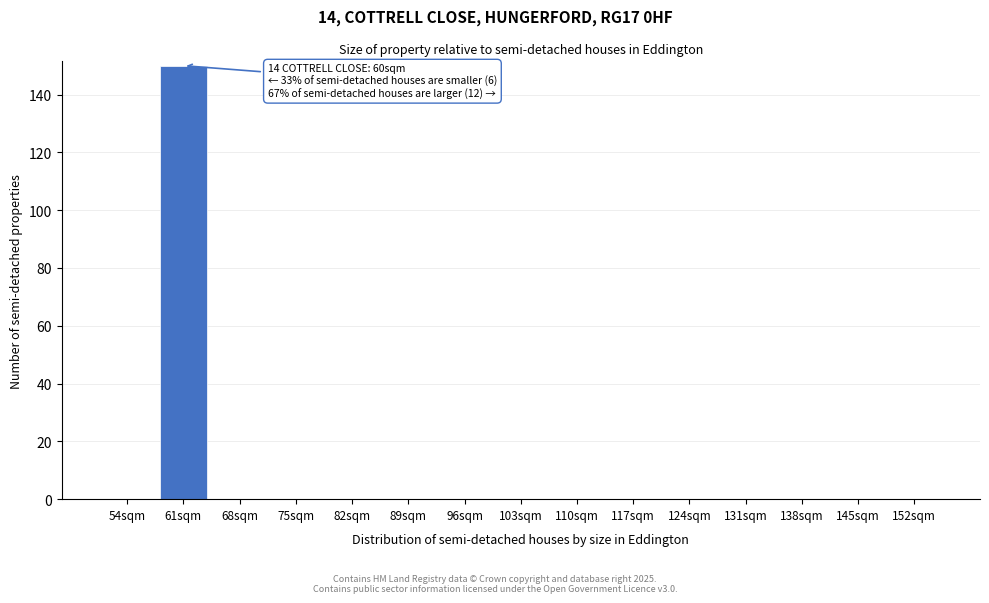

Reading left to right, extract all data points from this chart.

54sqm=0	61sqm=150	68sqm=0	75sqm=0	82sqm=0	89sqm=0	96sqm=0	103sqm=0	110sqm=0	117sqm=0	124sqm=0	131sqm=0	138sqm=0	145sqm=0	152sqm=0